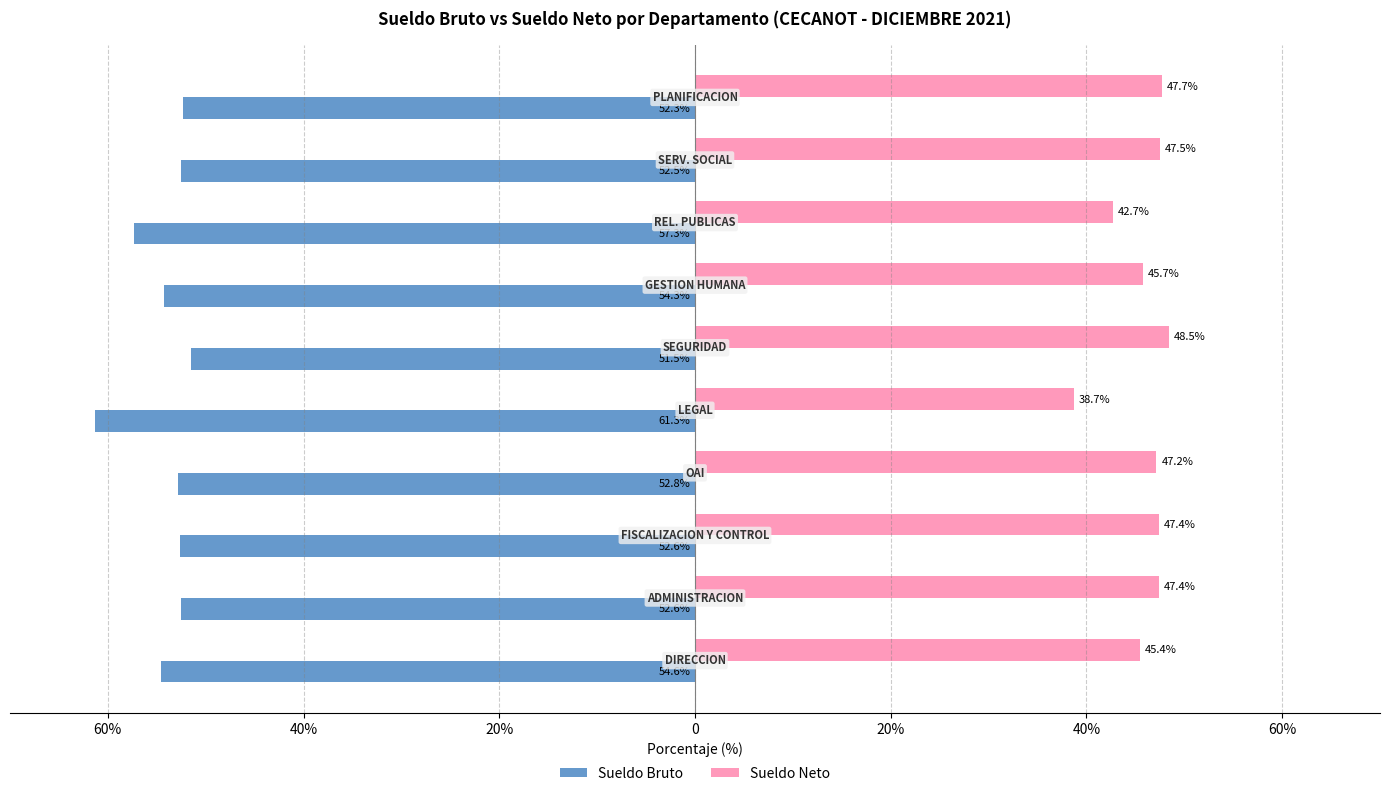

What are all the series names shown in the legend?

Sueldo Bruto, Sueldo Neto